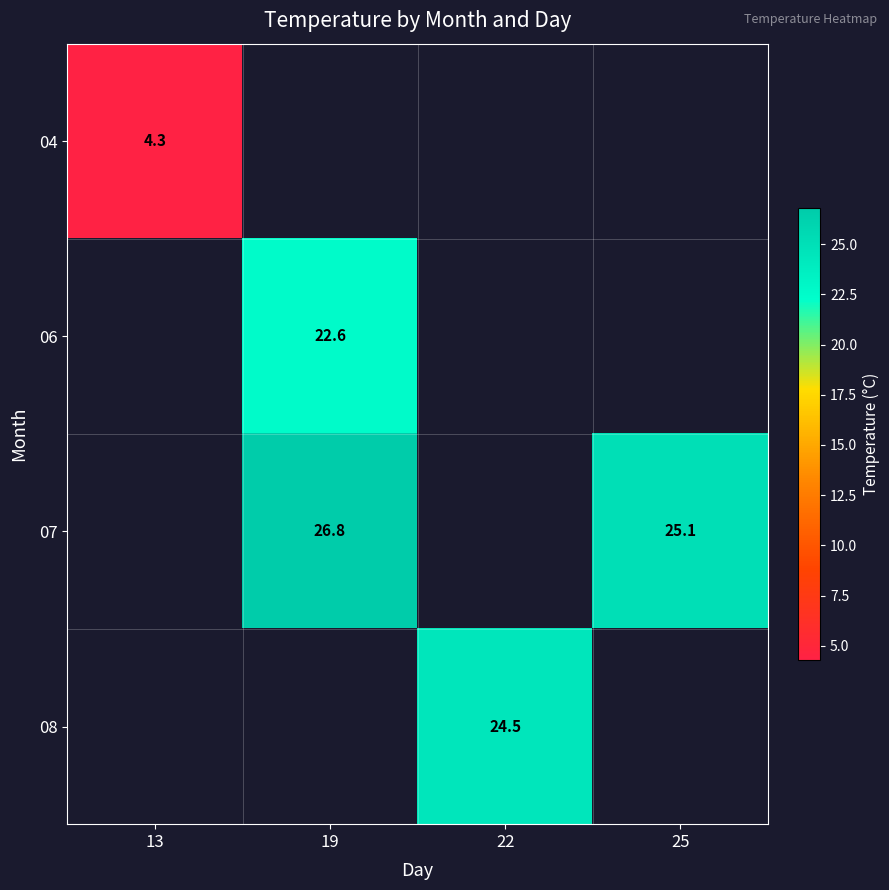

Is it true that 07 equals 26.8 at 19?

True